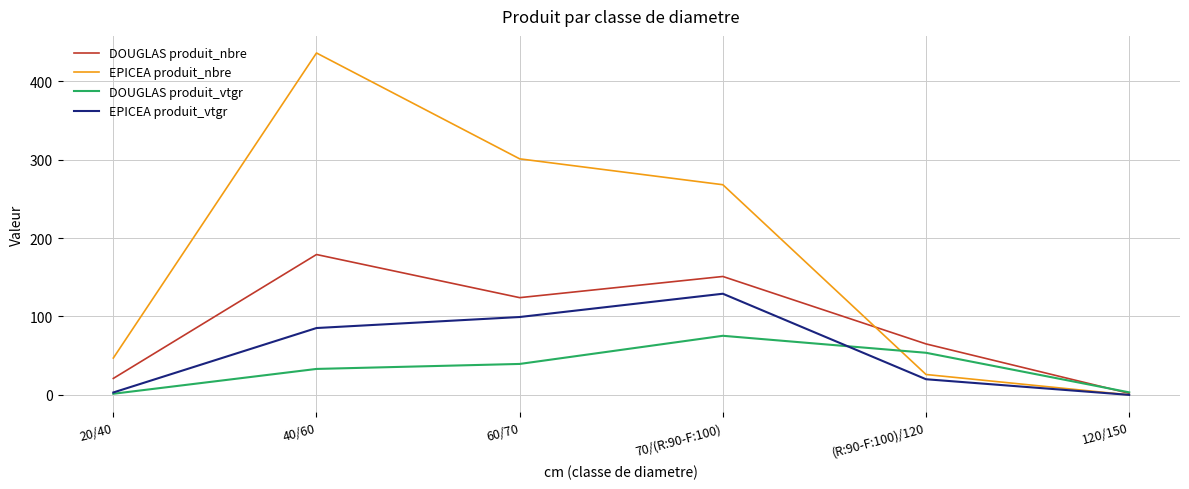

Which category has the highest value in the EPICEA produit_nbre series?

40/60